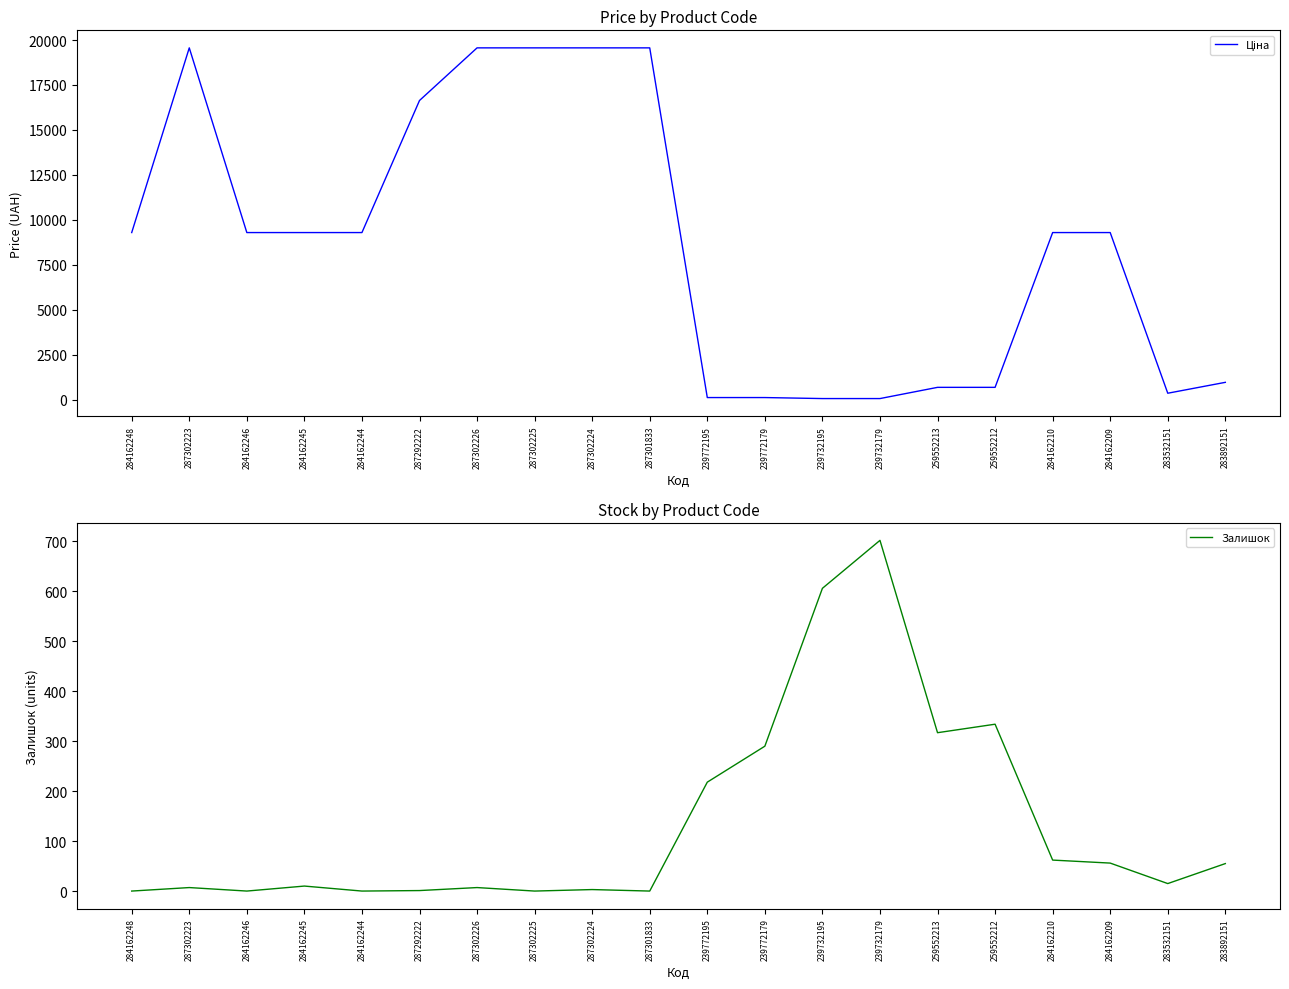

Does the chart have visible grid lines?

No